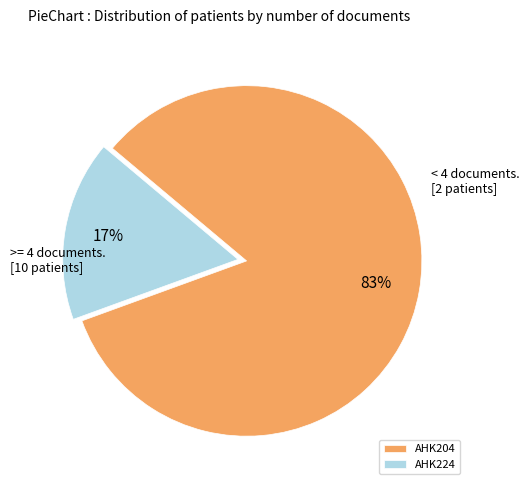

What is the largest slice in the pie chart?

AHK204